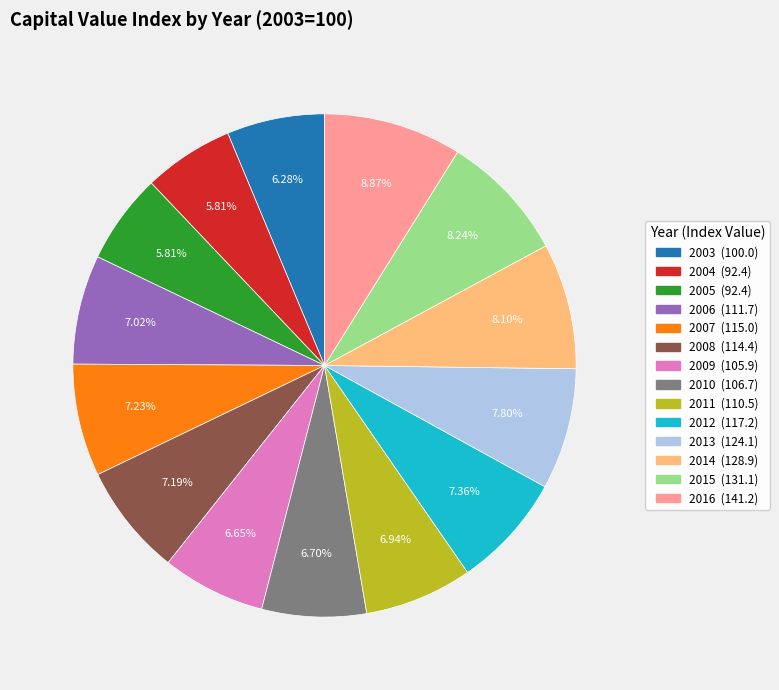

Is it true that 2011 is 7% of the pie?

True